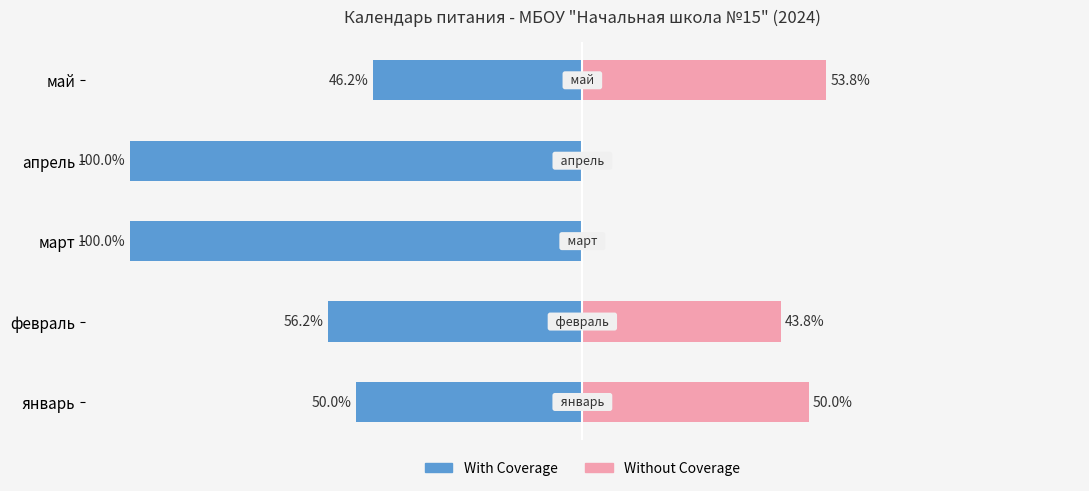

Reading left to right, extract all data points from this chart.

With Coverage: -50.0	-56.2	-100.0	-100.0	-46.2
Without Coverage: 50.0	43.8	0.0	0.0	53.8